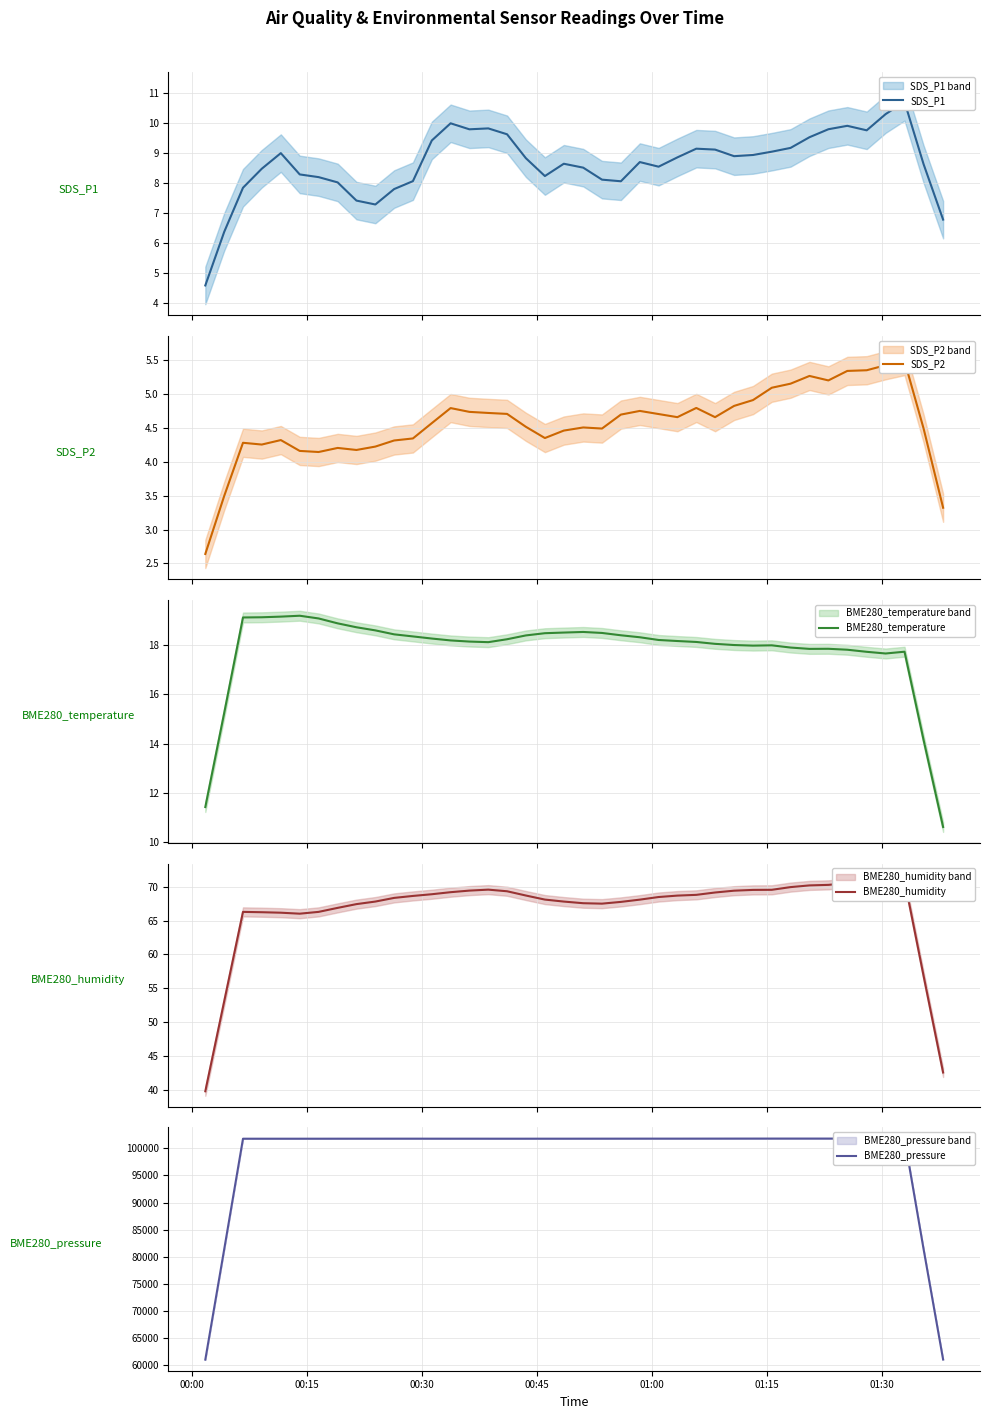

What is the highest value of the BME280_temperature series?

19.2